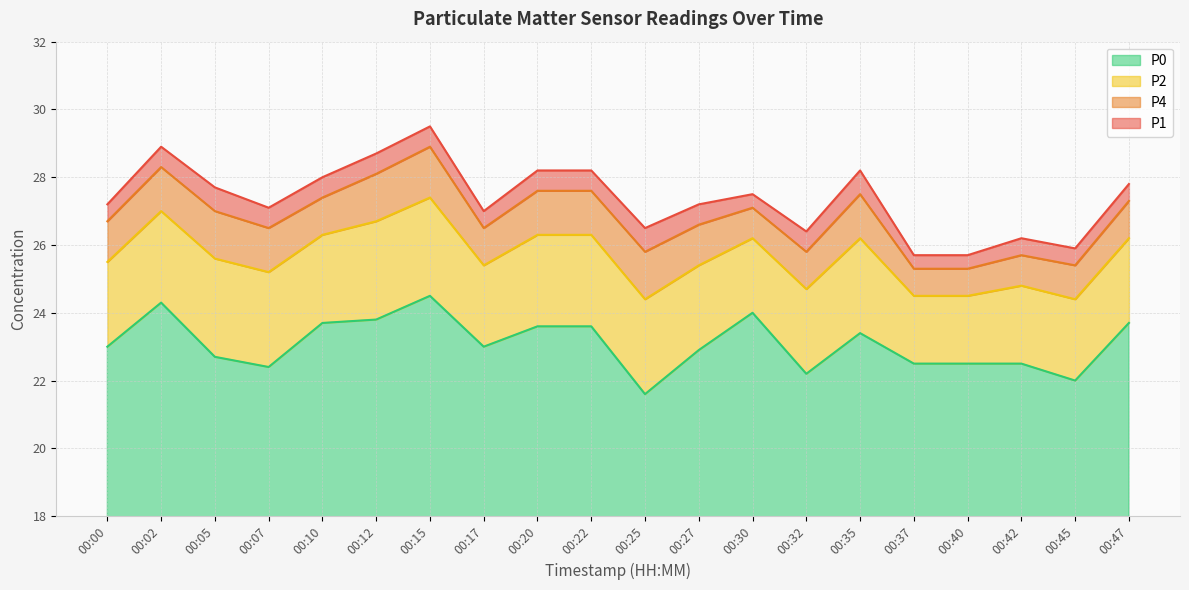

Is it true that P2 equals 24.8 at 00:42?

True